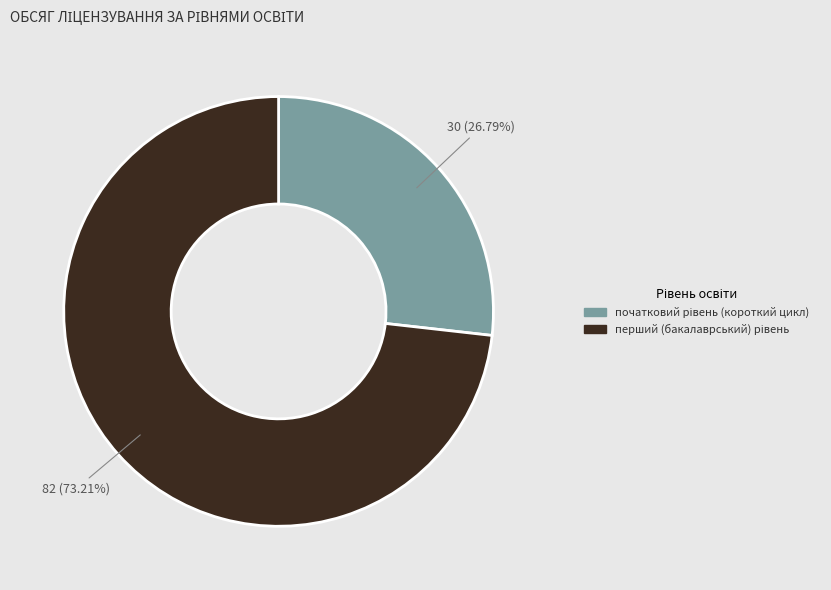

Is there a majority slice in this chart?

Yes